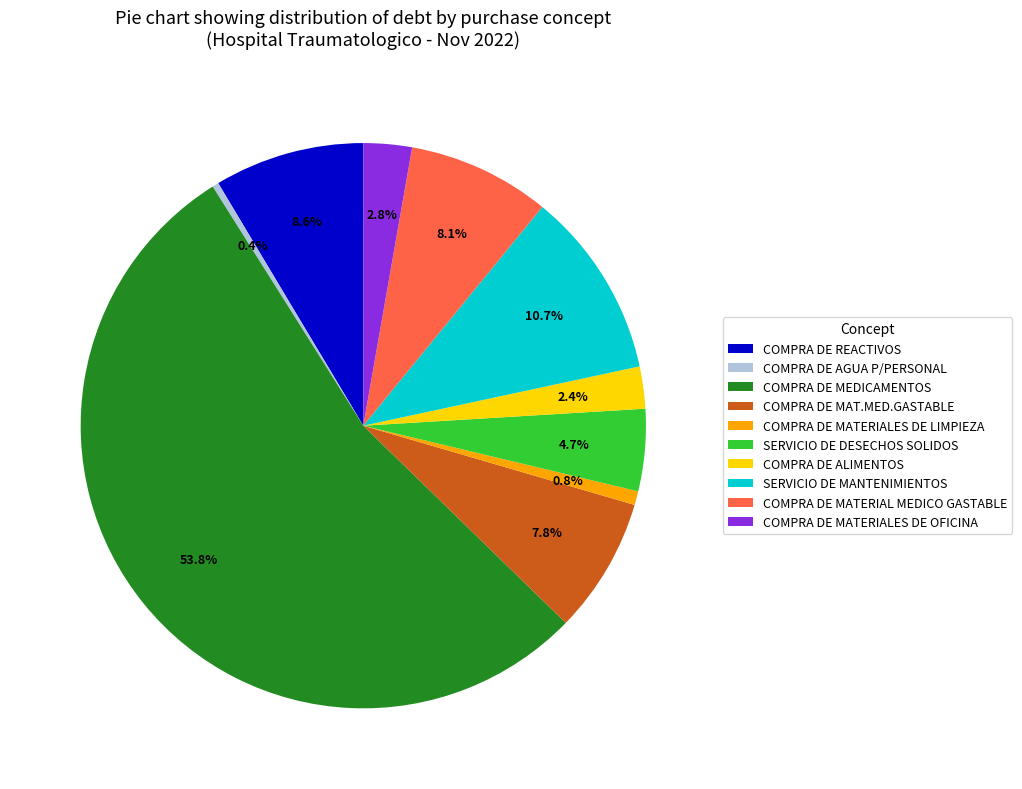

Which category has the biggest portion of the pie?

COMPRA DE MEDICAMENTOS